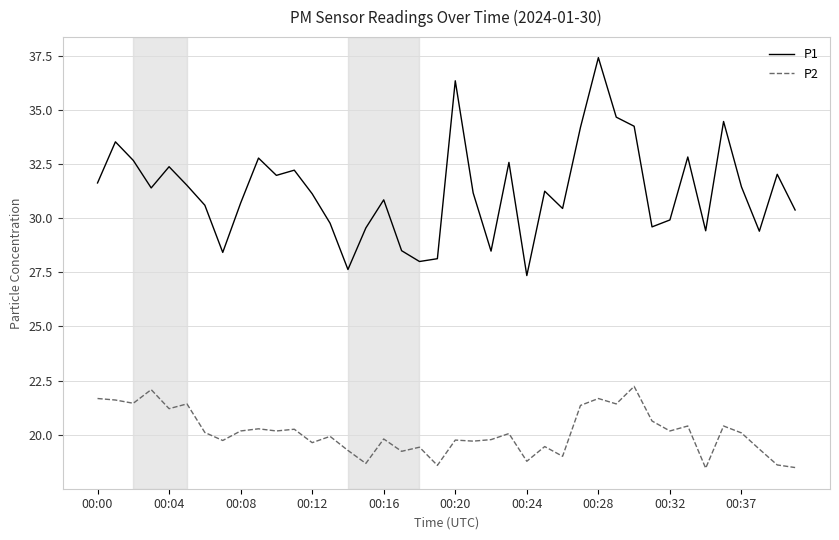

Which series has the widest spread of values?

P1